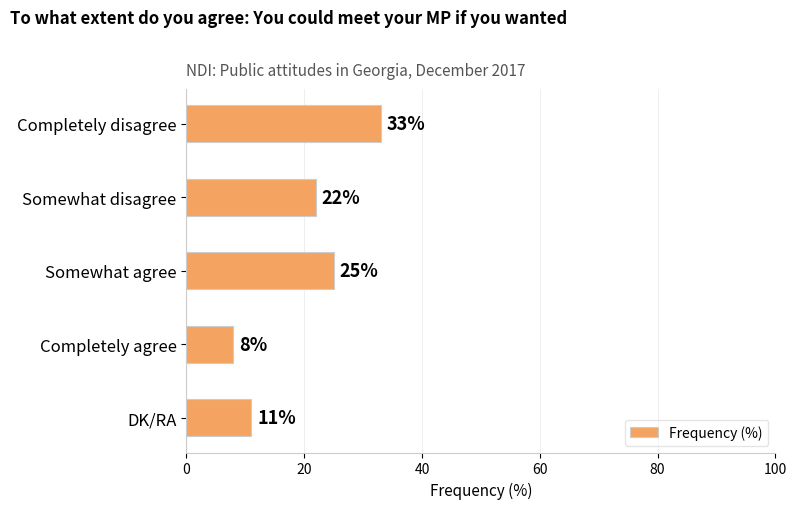

What is the average value?

20